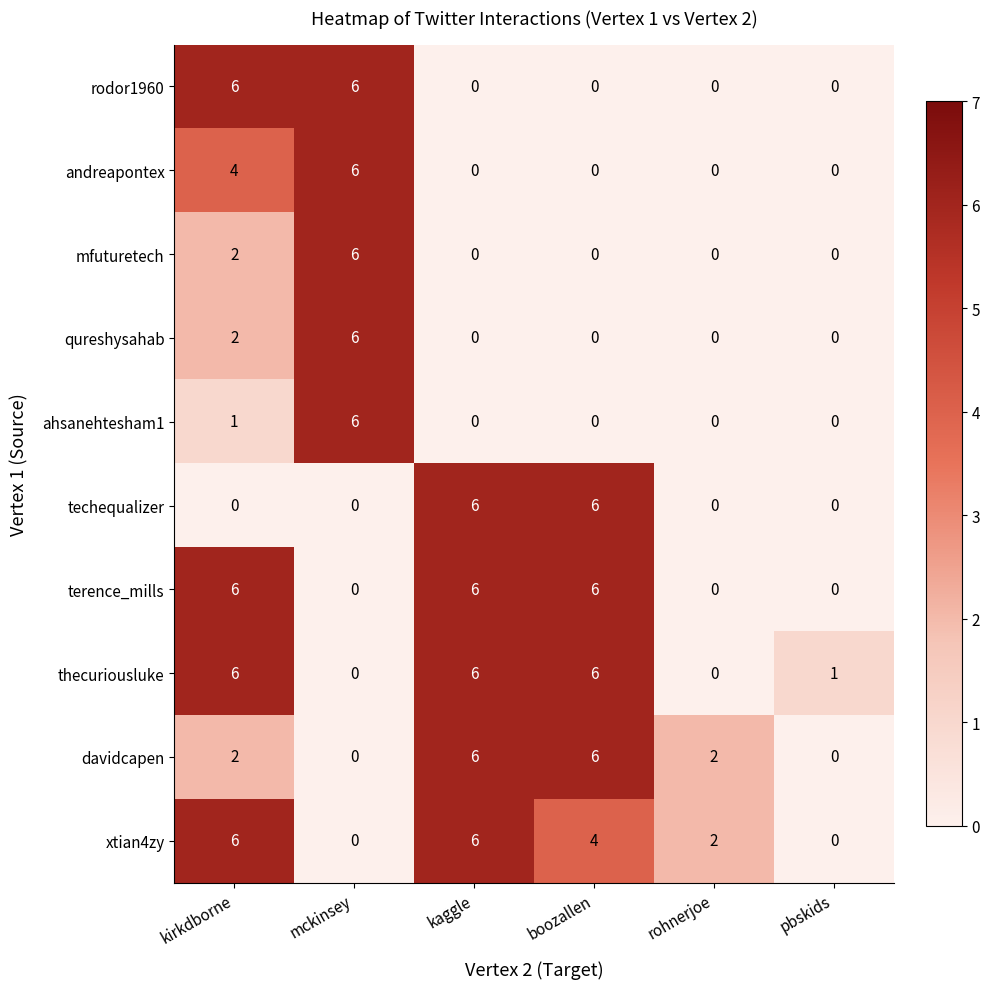

What is the difference between the second highest and minimum values in the andreapontex series?

4